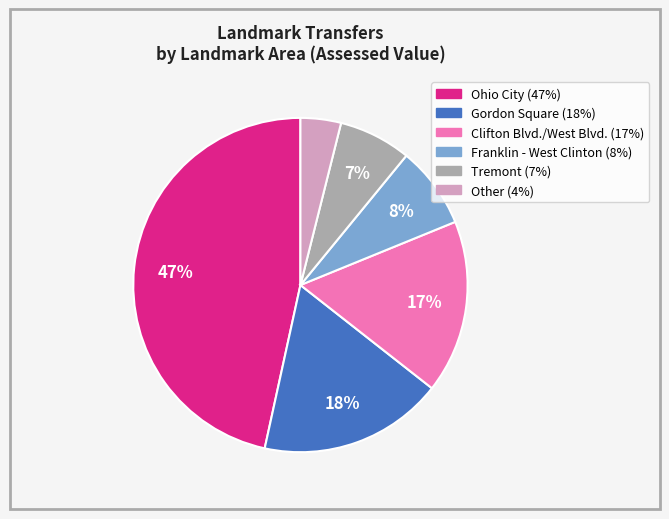

Is there any slice that represents more than half of the pie?

No